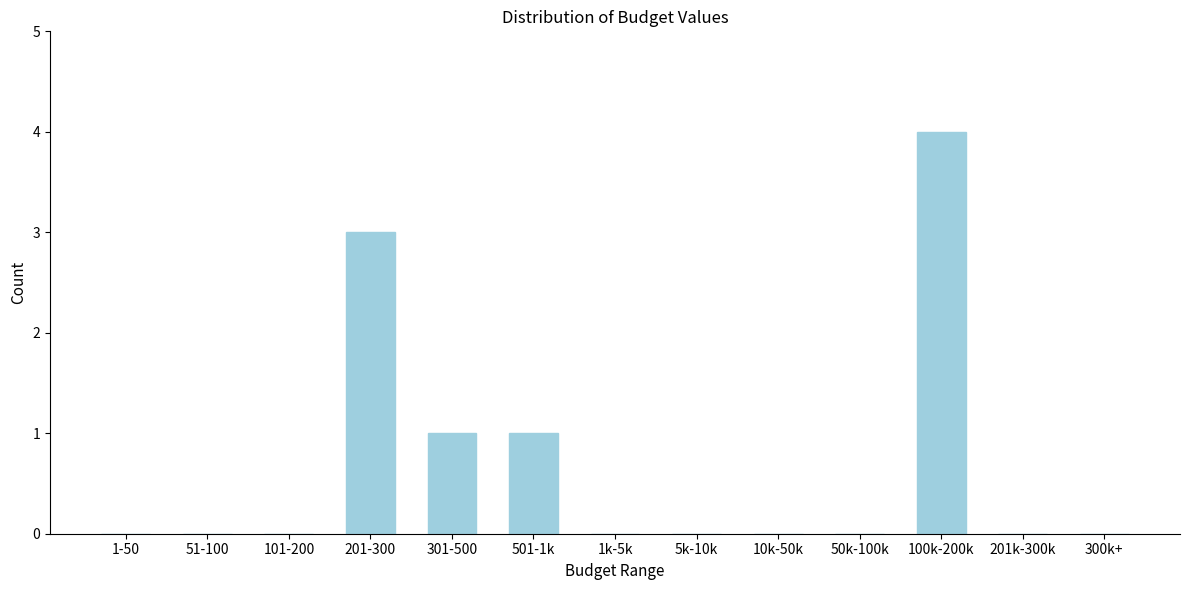

Reading right to left, extract all data points from this chart.

300k+=0	201k-300k=0	100k-200k=4	50k-100k=0	10k-50k=0	5k-10k=0	1k-5k=0	501-1k=1	301-500=1	201-300=3	101-200=0	51-100=0	1-50=0